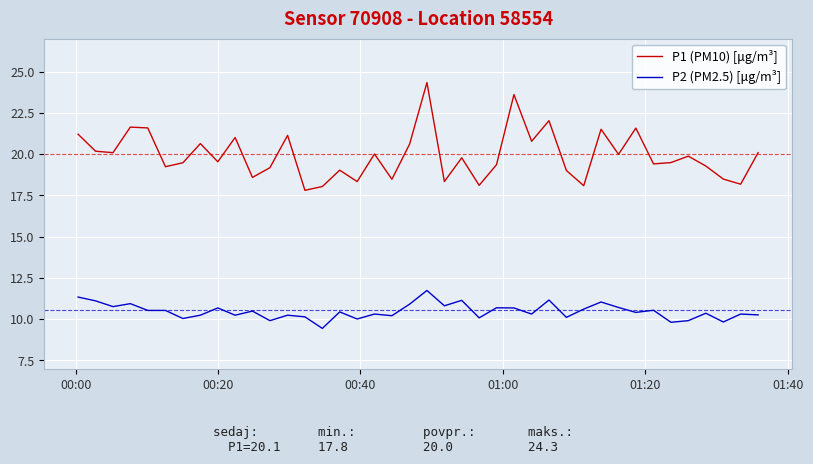

What is the highest value of the P2 (PM2.5) [μg/m³] series?

11.7